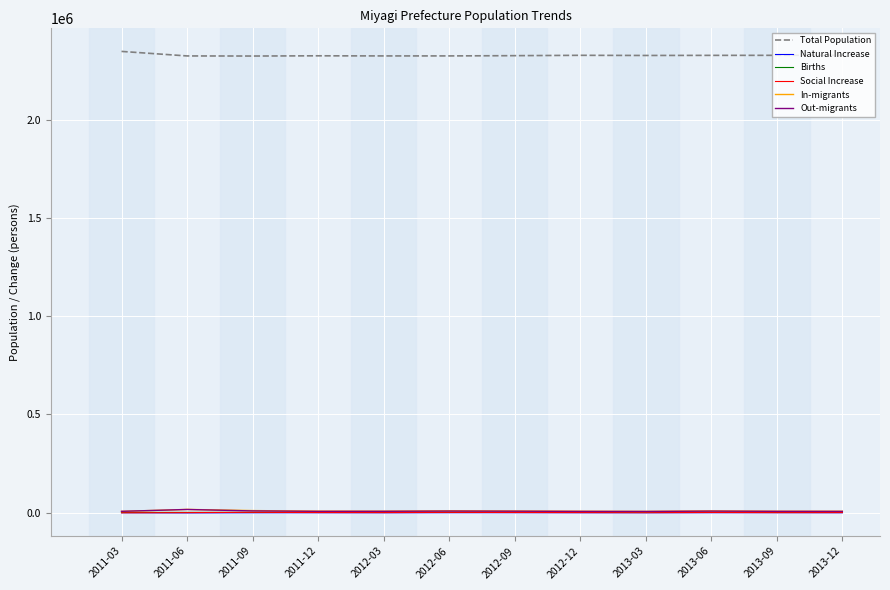

What is the highest value of the Total Population series?

2346853